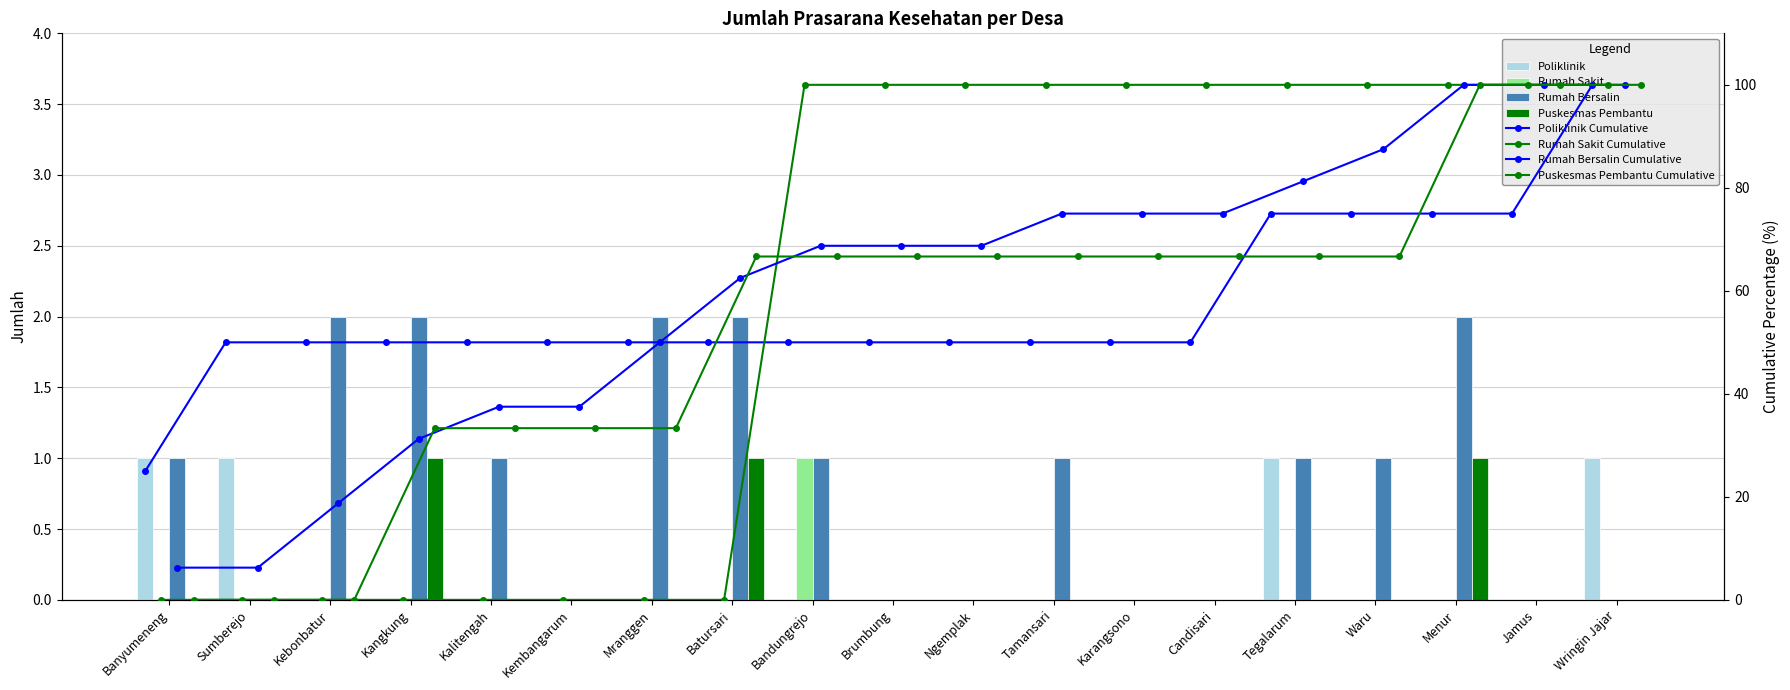

Which series has the widest spread of values?

Rumah Bersalin